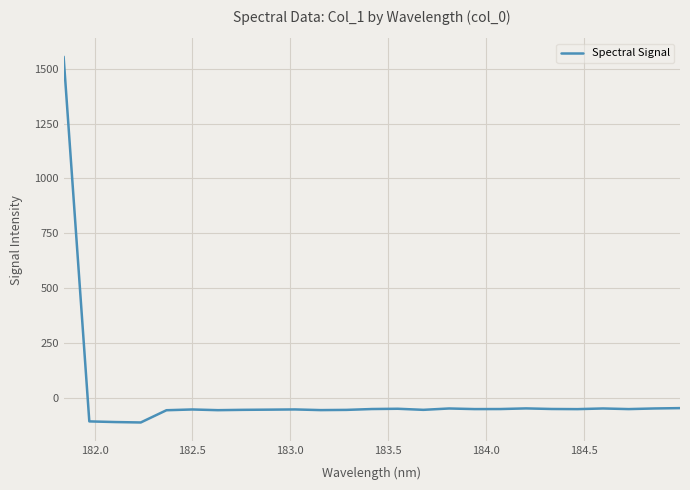

What is the difference between the maximum and minimum values?

1668.8